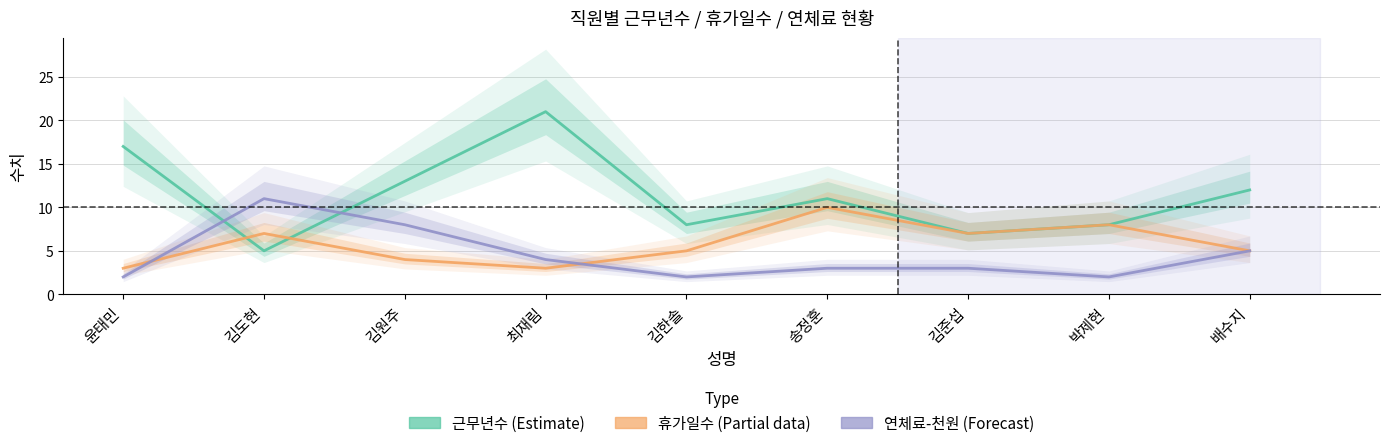

What is the total value across all series at 최재림?

28